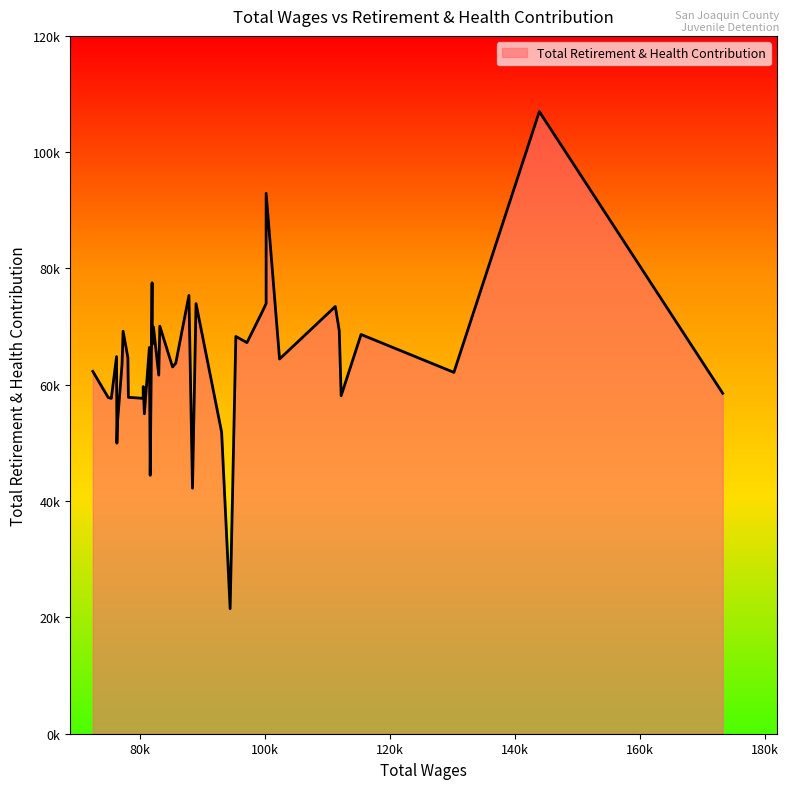

How many values are below 64434?

20